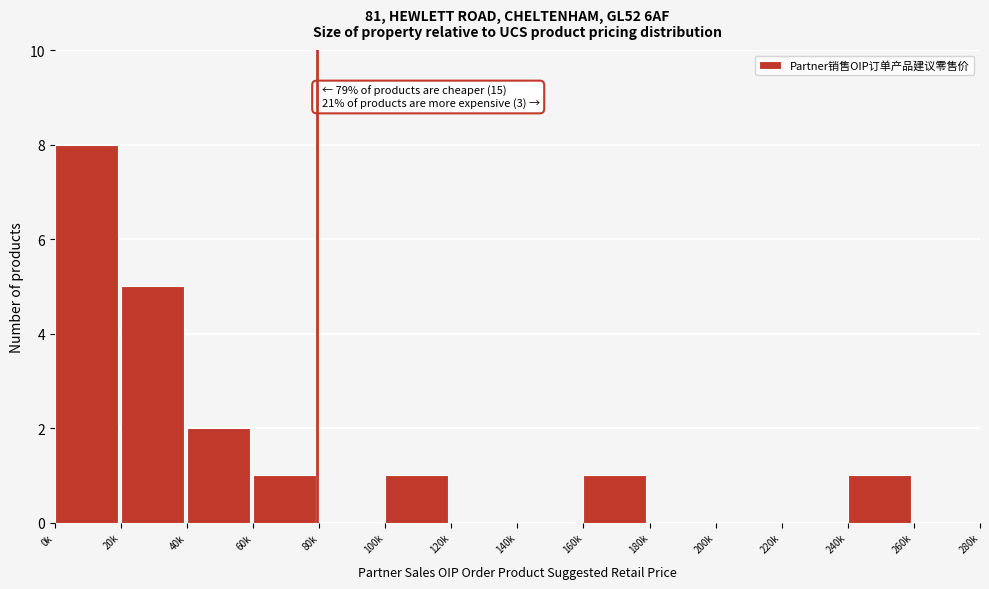

Reading right to left, transcribe all the data shown in this chart.

260k=0	240k=1	220k=0	200k=0	180k=0	160k=1	140k=0	120k=0	100k=1	80k=0	60k=1	40k=2	20k=5	0k=8